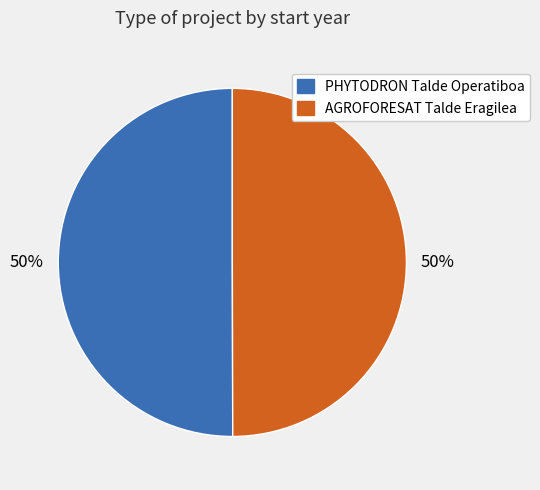

To the nearest percent, what is the average slice percentage?

50%